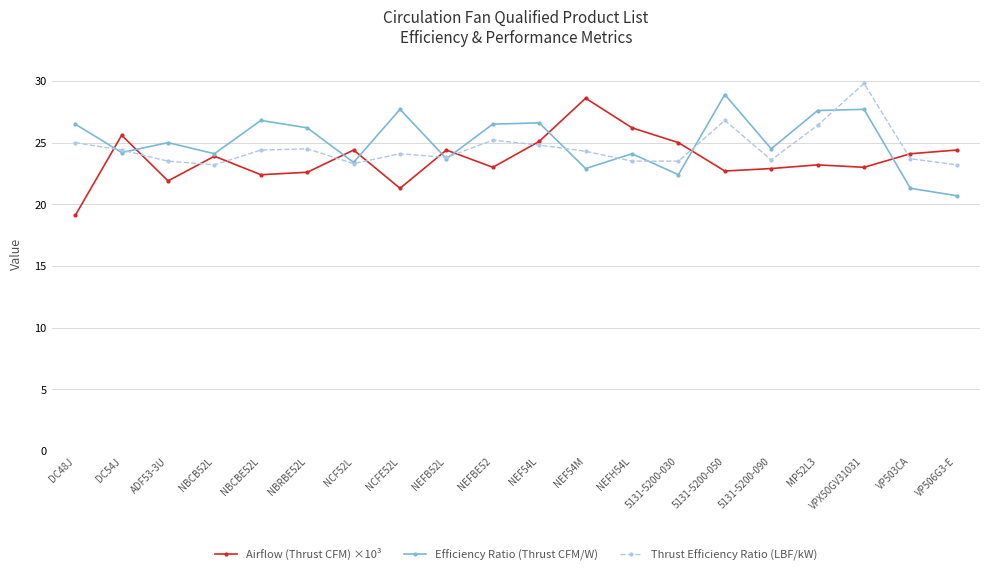

The value of Efficiency Ratio (Thrust CFM/W) at NEFH54L is 16.3. True or false?

False